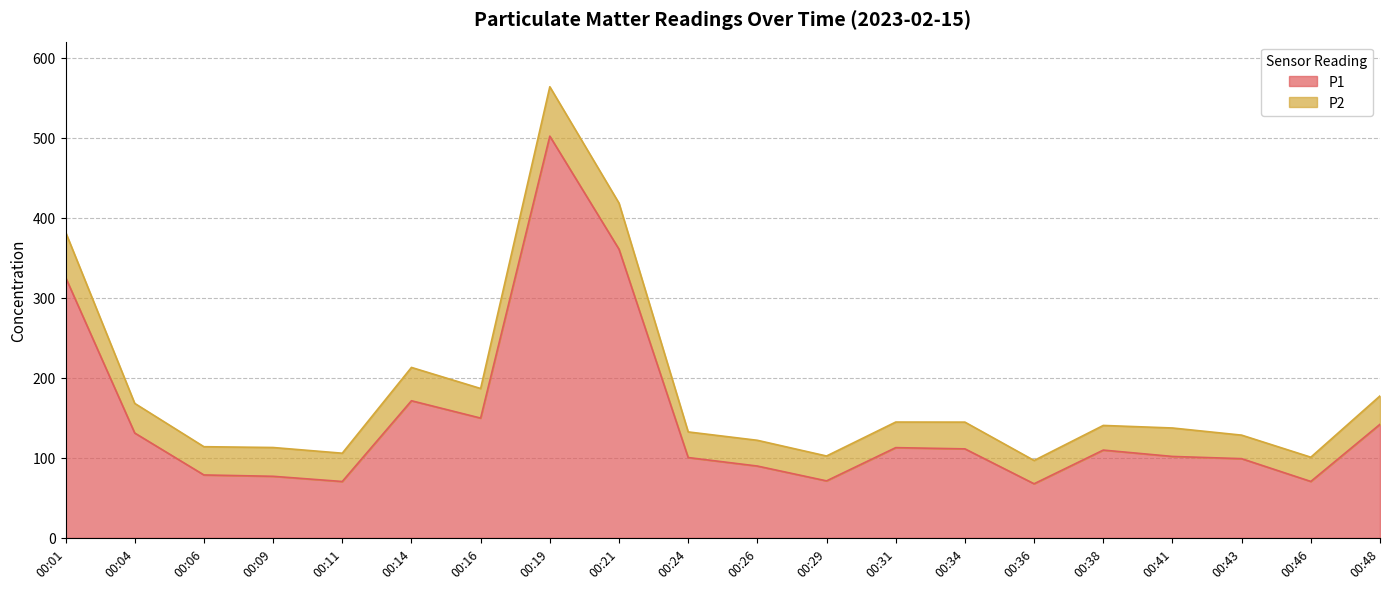

What is the sum of the values at 00:48 and 00:19?

643.9